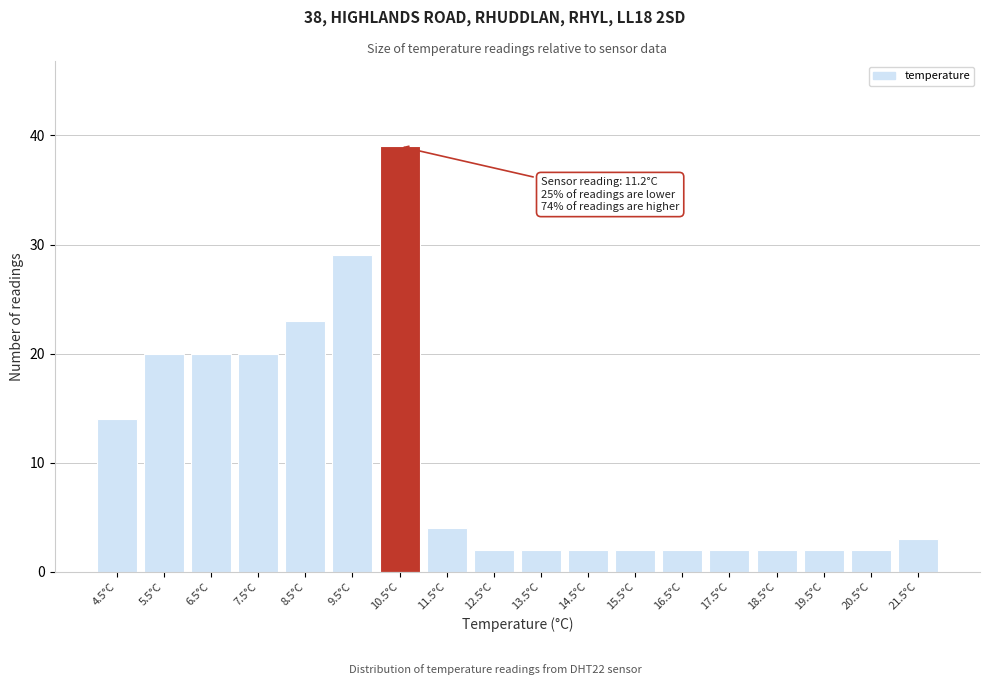

Reading left to right, transcribe all the data shown in this chart.

14	20	20	20	23	29	39	4	2	2	2	2	2	2	2	2	2	3